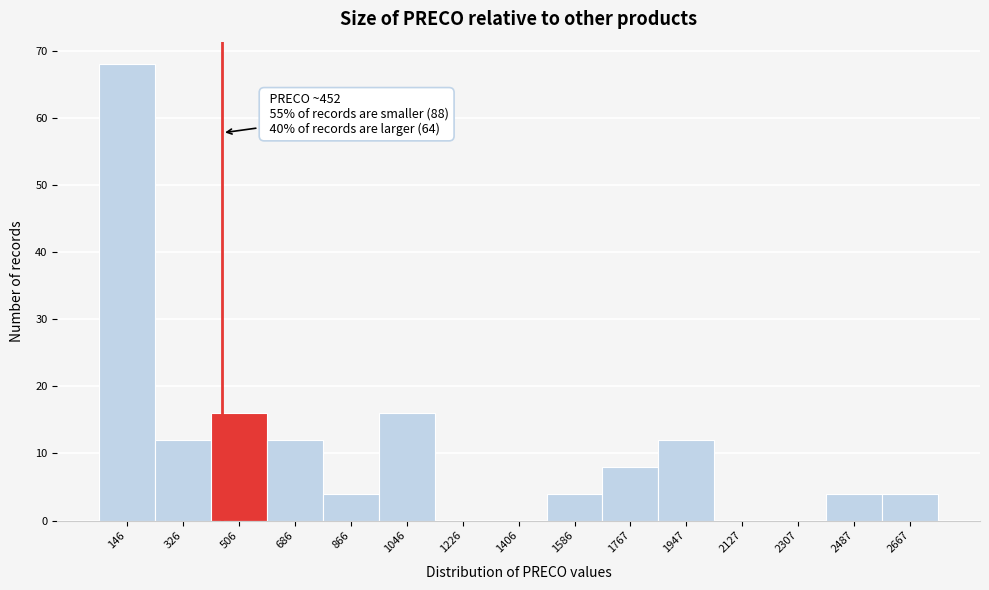

Over which range of the x-axis is the bar tallest?

60 to 240